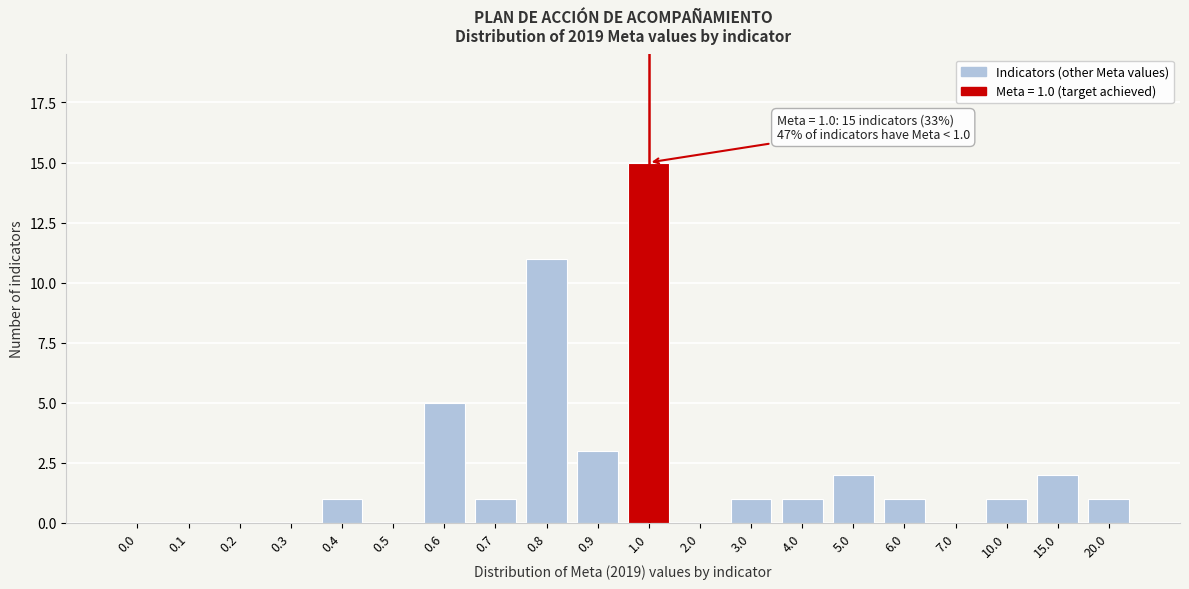

Reading left to right, list all the values displayed in this chart.

0.0=0	0.1=0	0.2=0	0.3=0	0.4=1	0.5=0	0.6=5	0.7=1	0.8=11	0.9=3	1.0=15	2.0=0	3.0=1	4.0=1	5.0=2	6.0=1	7.0=0	10.0=1	15.0=2	20.0=1